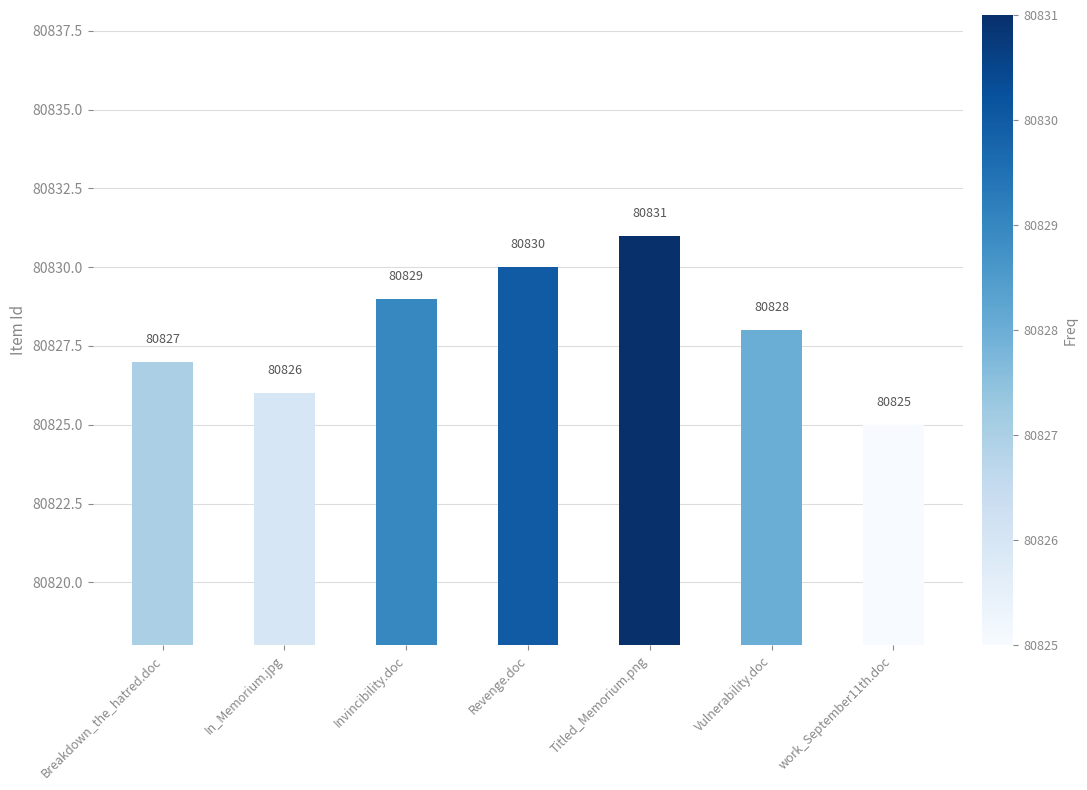

List the labels in order of value, largest first.

Titled_Memorium.png, Revenge.doc, Invincibility.doc, Vulnerability.doc, Breakdown_the_hatred.doc, In_Memorium.jpg, work_September11th.doc